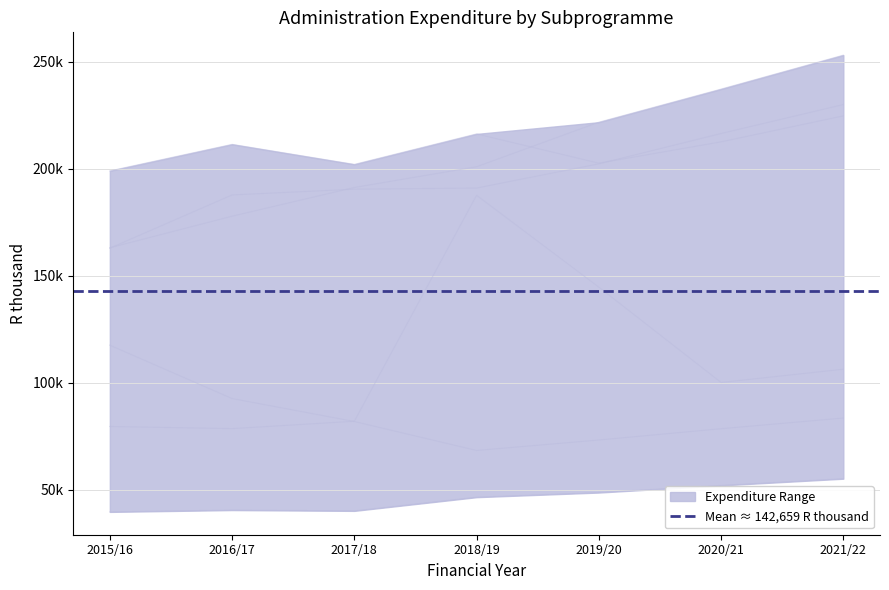

What is the label of the 2nd point from the right?

2020/21